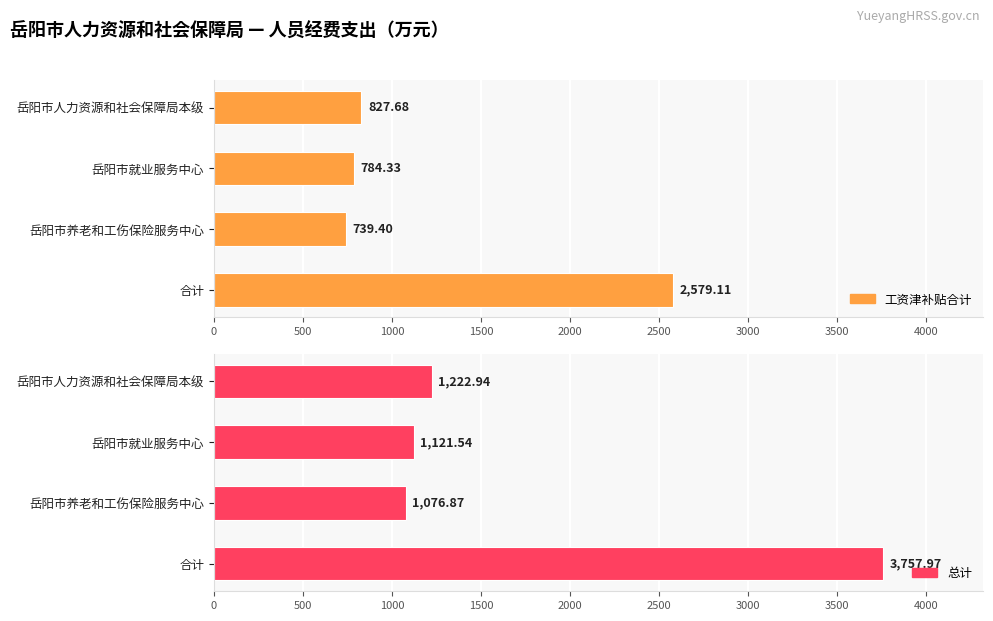

Are the bars horizontal?

Yes